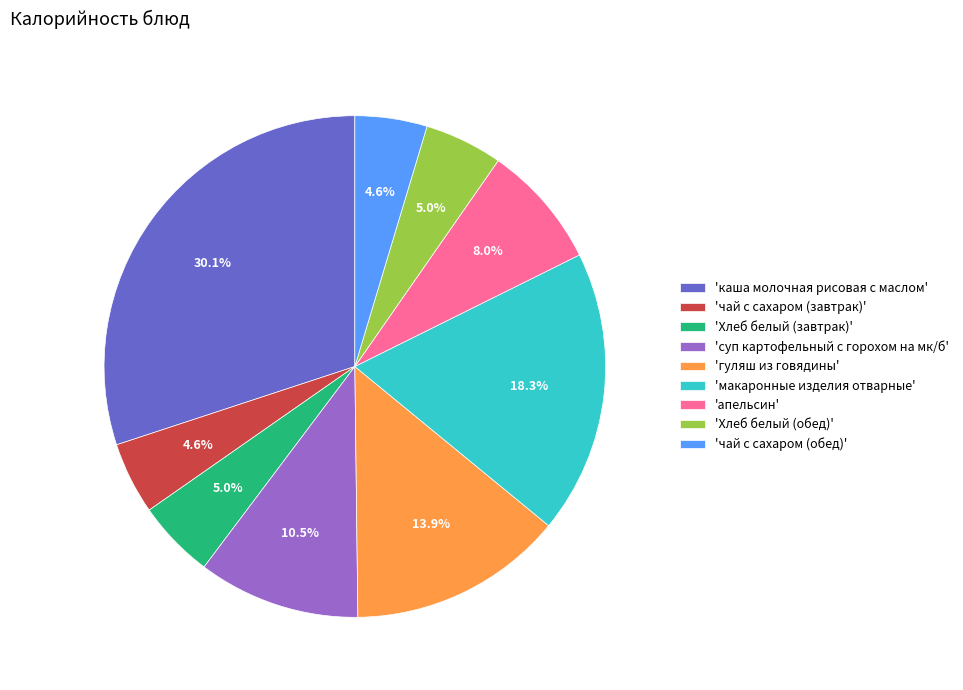

Count the number of slices in the pie.

9